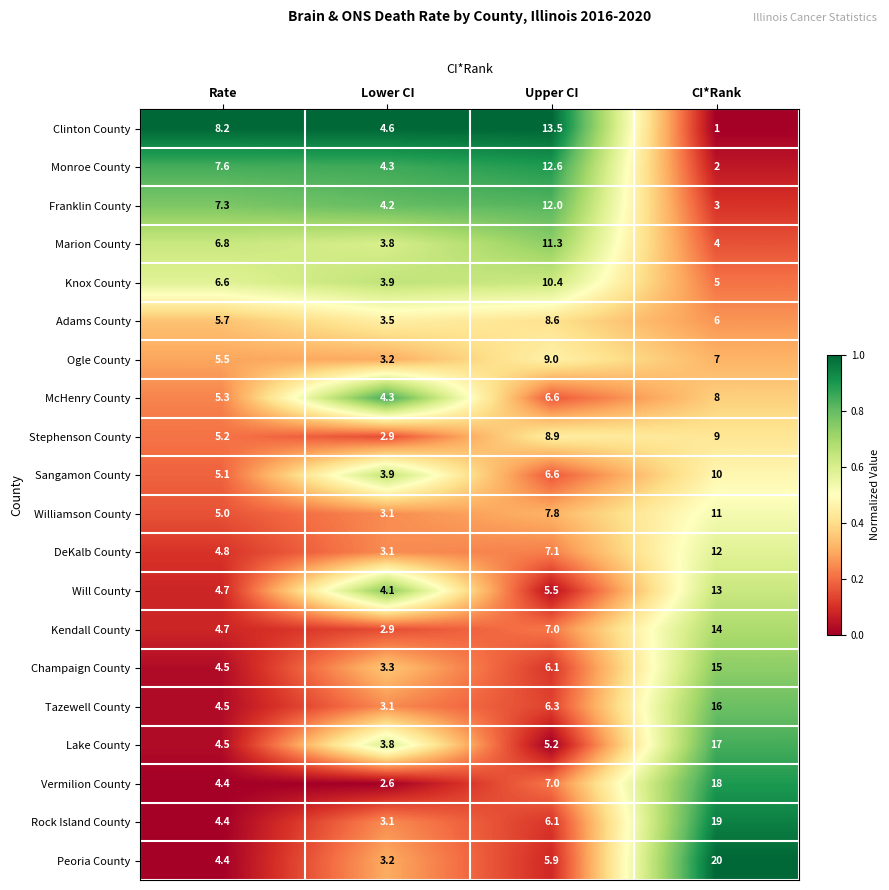

At which category is the sum across all series the highest?

CI*Rank